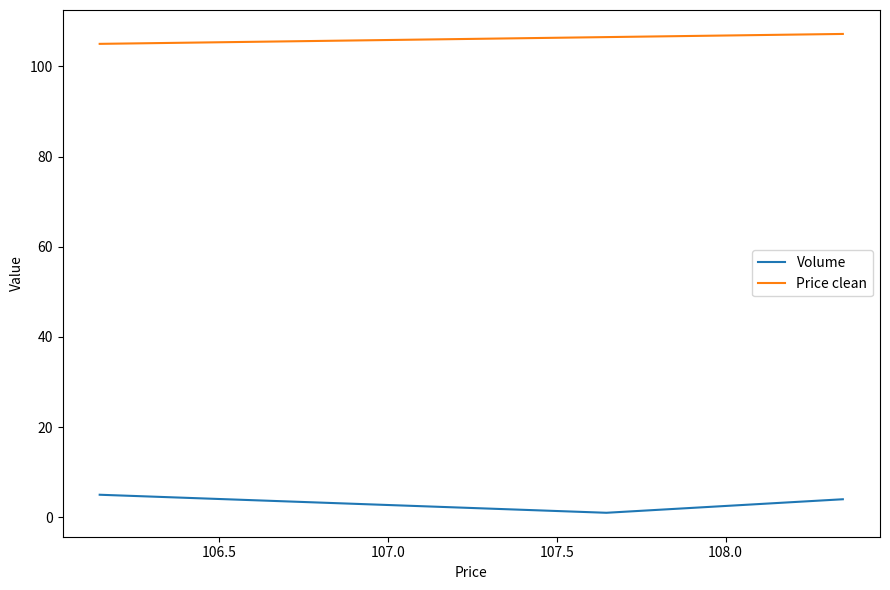

Reading left to right, transcribe all the data shown in this chart.

Volume: 5.0	1.0	4.0
Price clean: 105.0	106.5	107.2